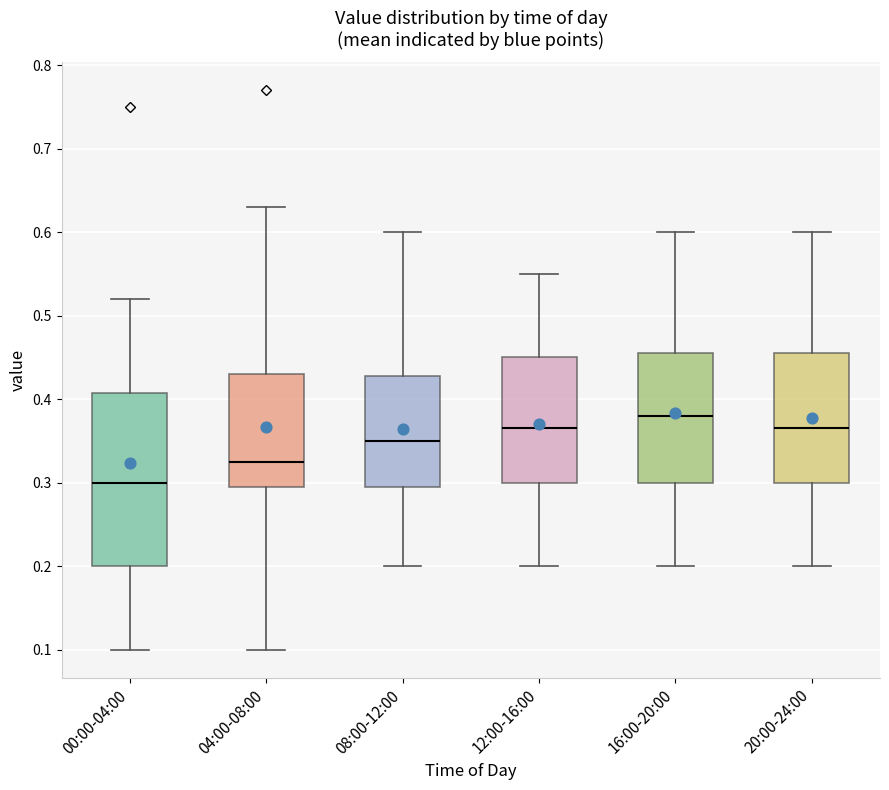

Which box has the lowest median line?

00:00-04:00